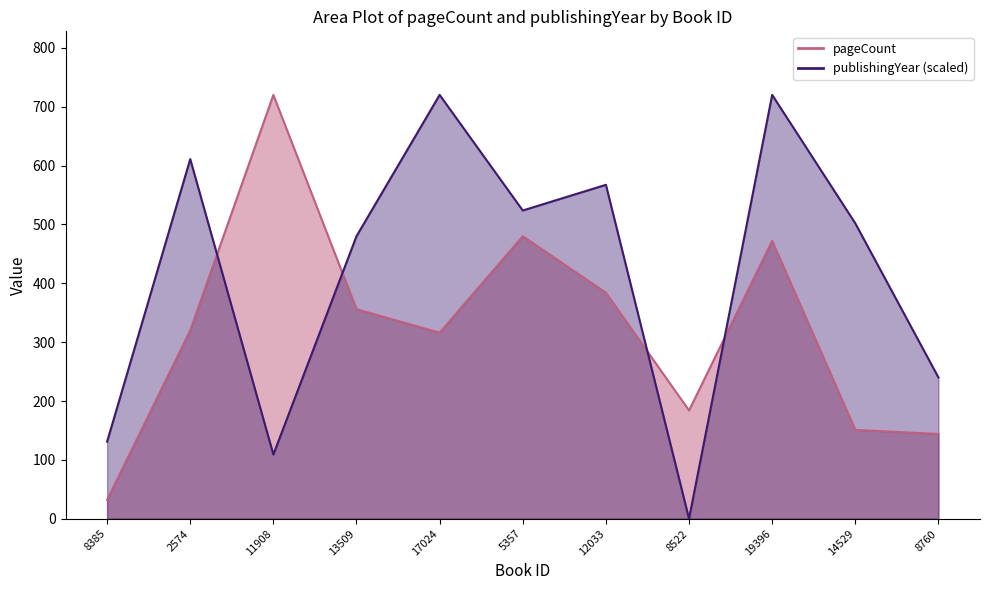

Where do pageCount and publishingYear first cross each other?

2574 and 11908